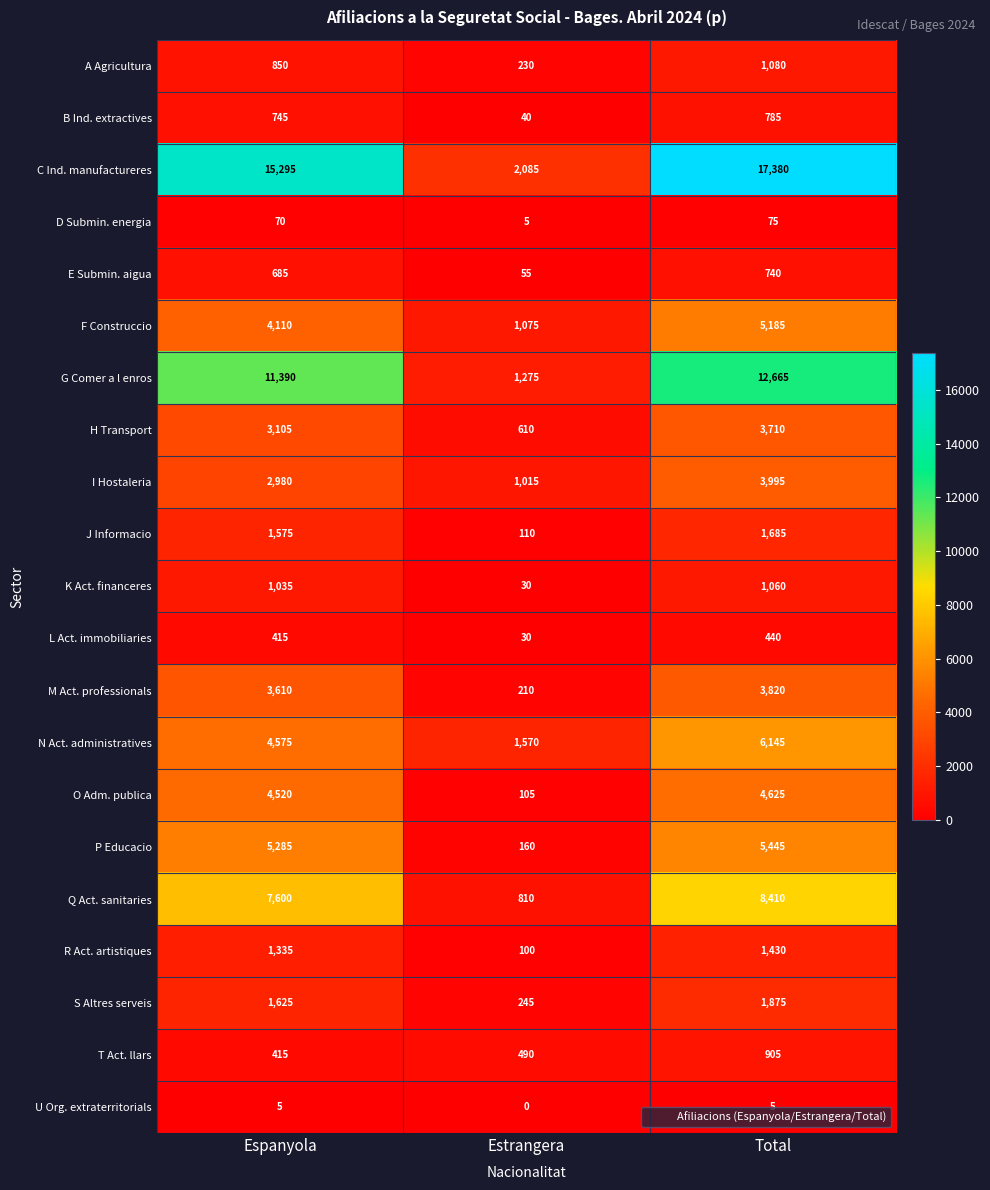

What is the greatest value displayed?

17380